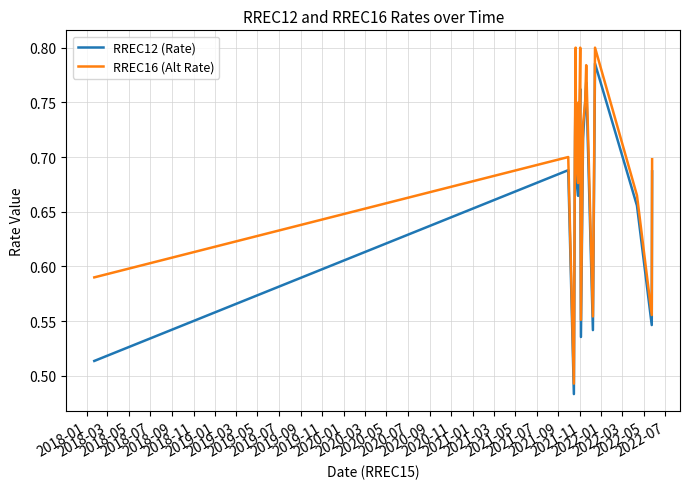

How many lines are shown in the chart?

2